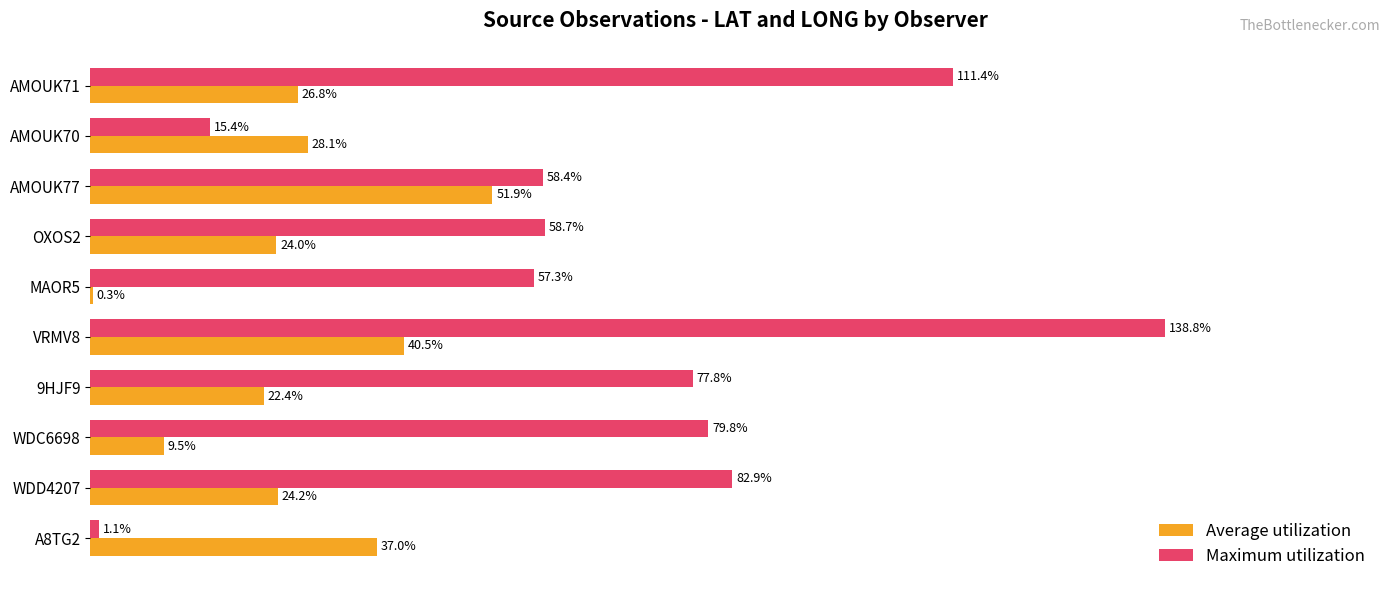

Between MAOR5 and AMOUK77, which series saw the biggest shift?

Average utilization